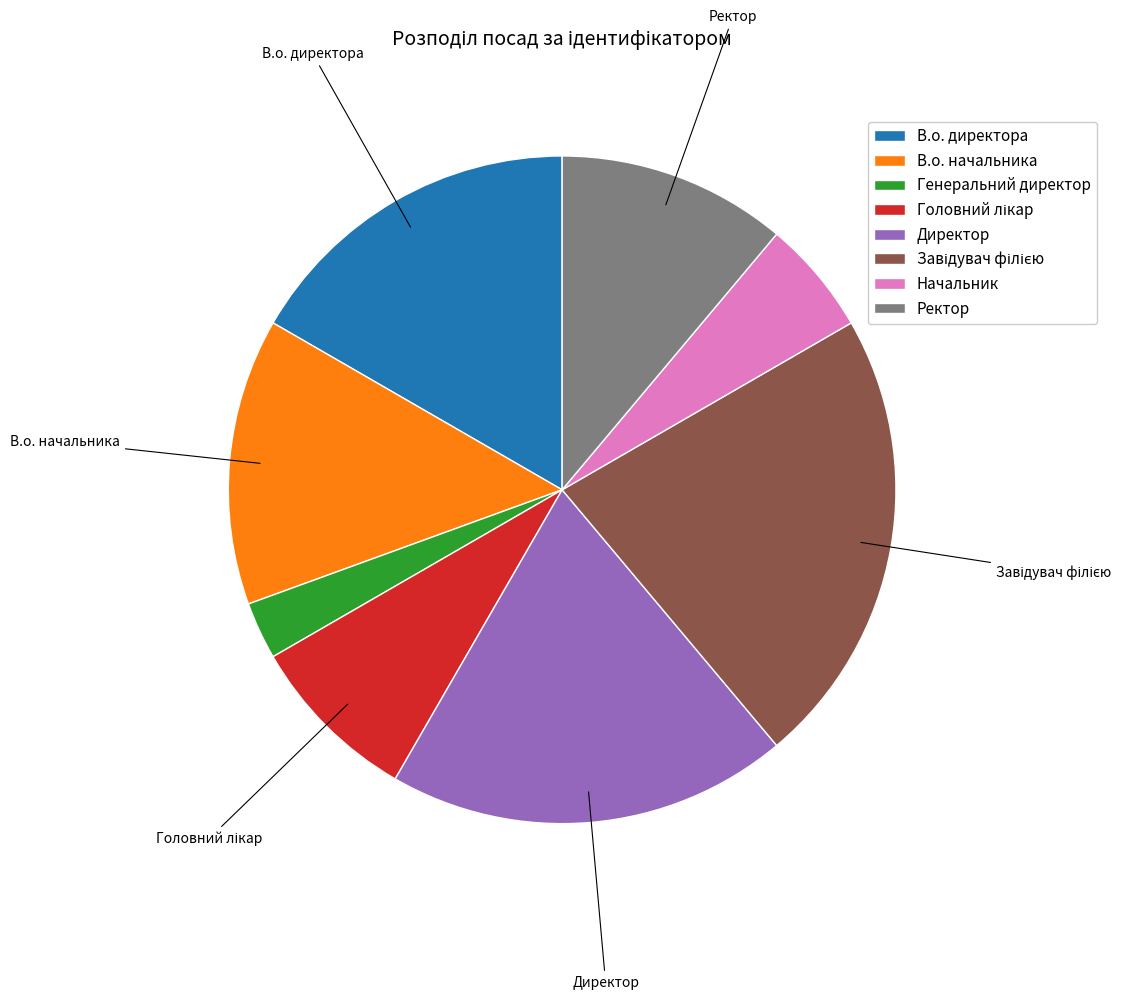

Between В.о. директора and Директор, which is larger?

Директор